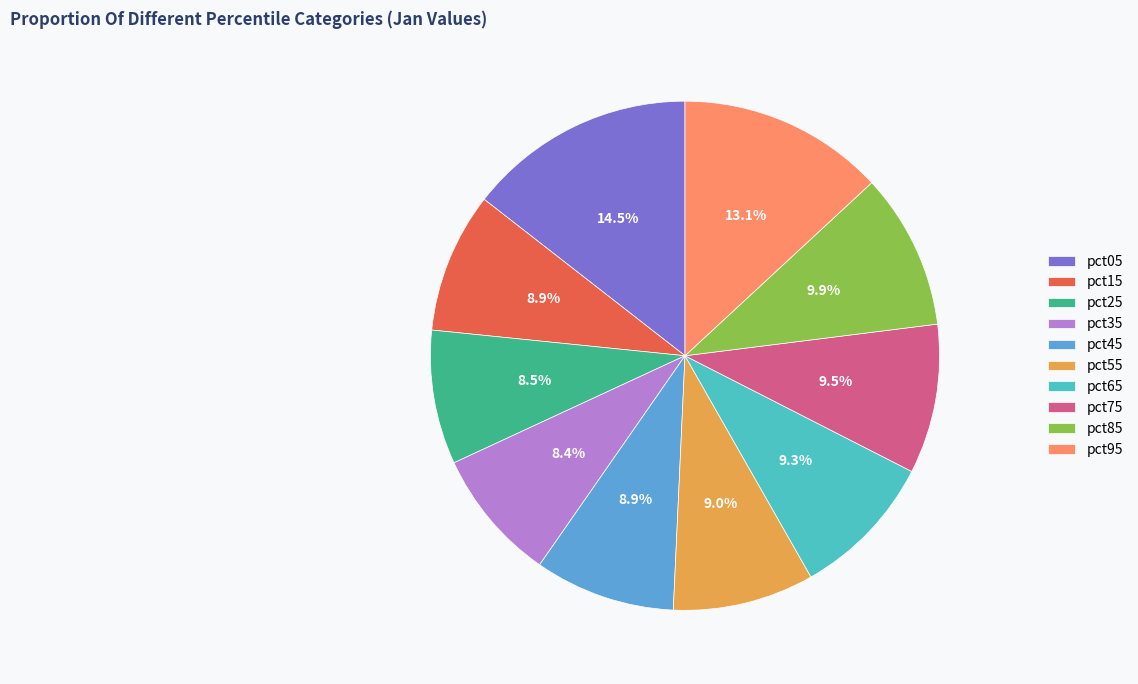

Which has a higher value, pct65 or pct85?

pct85